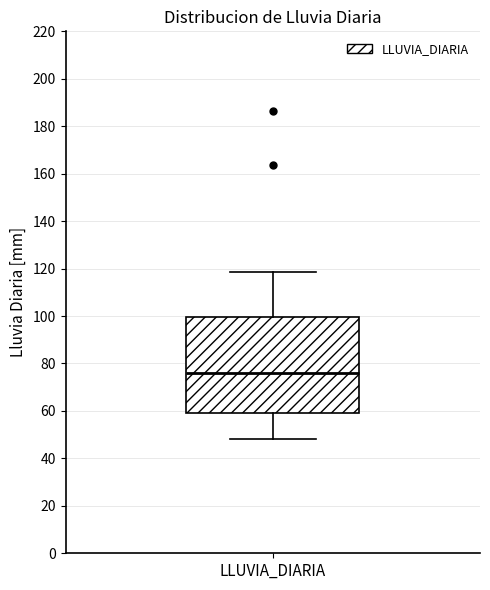

Where does the lower whisker of the box for LLUVIA_DIARIA end on the y-axis? The values are not printed on the chart, so give them approximately, as read against the axis.

48